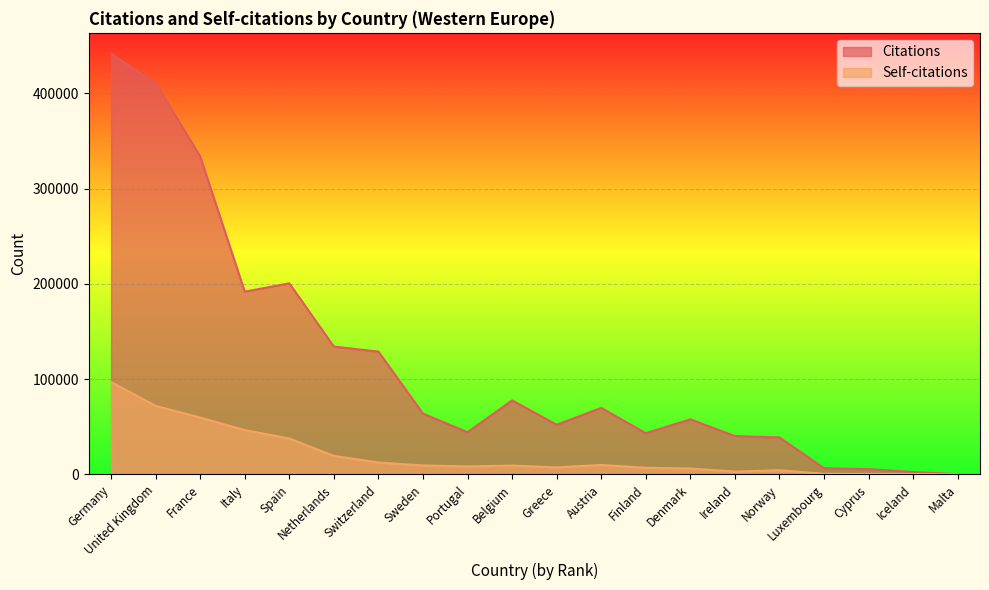

How many lines are shown in the chart?

2